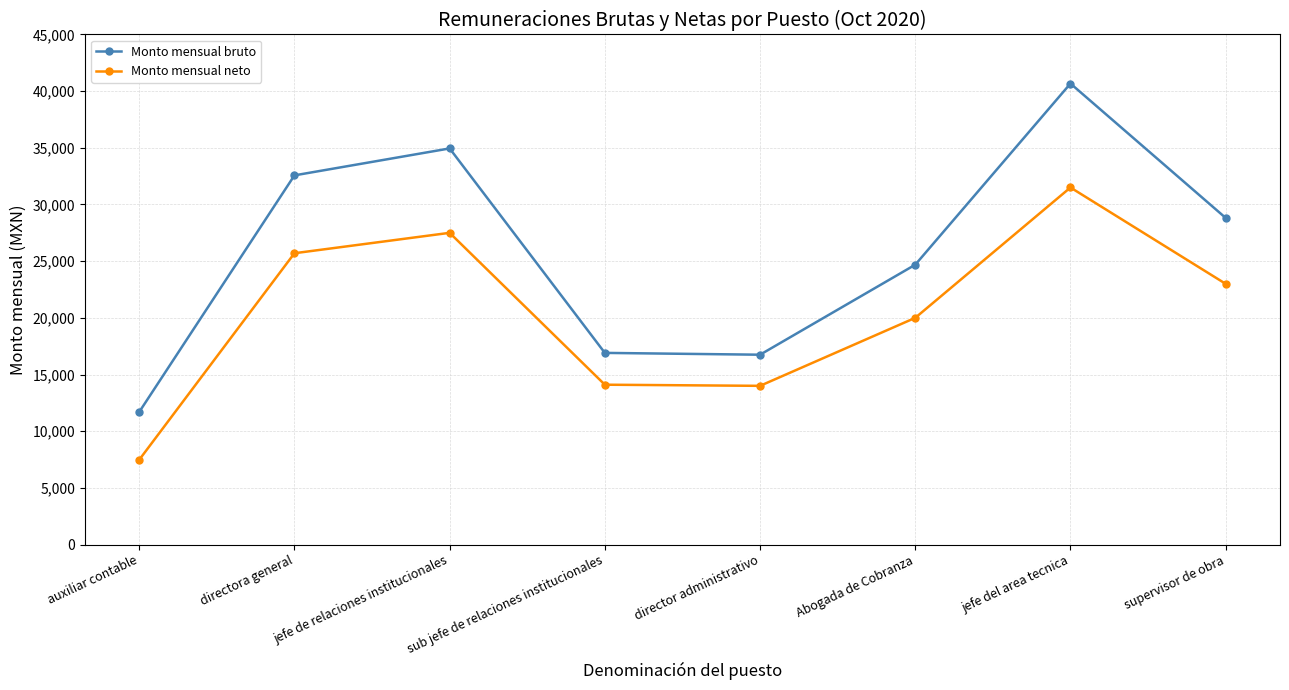

Which series has the largest range (max minus min)?

Monto mensual bruto